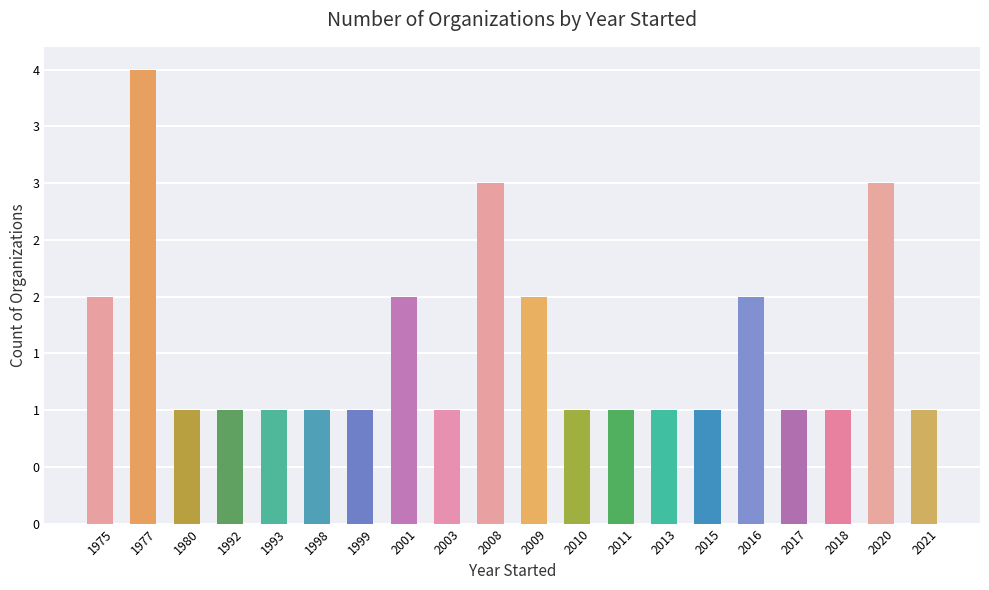

What is the minimum value shown in the chart?

1